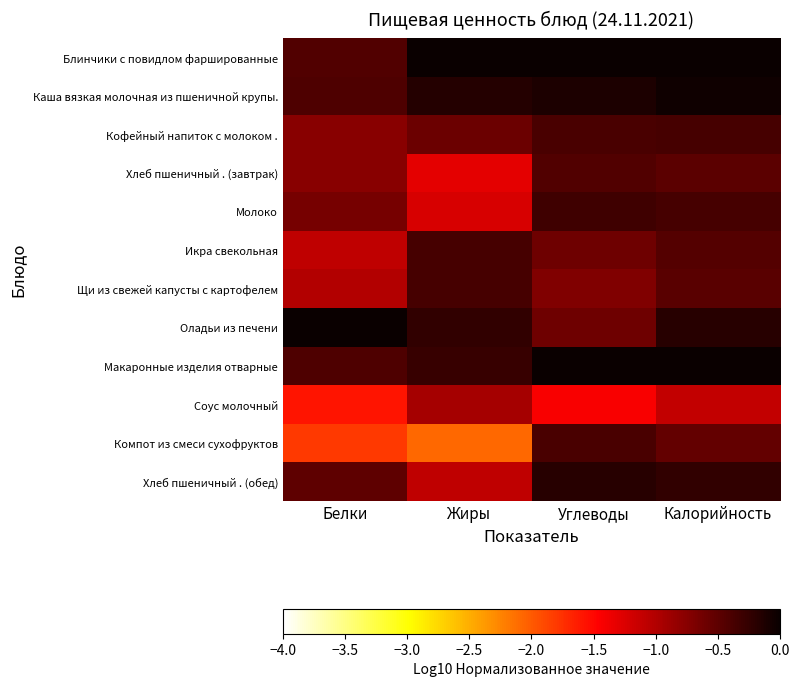

Reading left to right, extract all data points from this chart.

Блинчики с повидлом фаршированные: Белки=-0.4	Жиры=0.0	Углеводы=-0.0	Калорийность=0.0
Каша вязкая молочная из пшеничной крупы.: Белки=-0.4	Жиры=-0.2	Углеводы=-0.1	Калорийность=-0.0
Кофейный напиток с молоком .: Белки=-0.8	Жиры=-0.6	Углеводы=-0.4	Калорийность=-0.4
Хлеб пшеничный . (завтрак): Белки=-0.8	Жиры=-1.3	Углеводы=-0.4	Калорийность=-0.5
Молоко: Белки=-0.6	Жиры=-1.2	Углеводы=-0.3	Калорийность=-0.4
Икра свекольная: Белки=-1.1	Жиры=-0.4	Углеводы=-0.6	Калорийность=-0.4
Щи из свежей капусты с картофелем: Белки=-1.0	Жиры=-0.4	Углеводы=-0.7	Калорийность=-0.5
Оладьи из печени: Белки=0.0	Жиры=-0.2	Углеводы=-0.6	Калорийность=-0.2
Макаронные изделия отварные: Белки=-0.4	Жиры=-0.3	Углеводы=0.0	Калорийность=-0.0
Соус молочный: Белки=-1.6	Жиры=-0.9	Углеводы=-1.4	Калорийность=-1.1
Компот из смеси сухофруктов: Белки=-1.8	Жиры=-2.1	Углеводы=-0.4	Калорийность=-0.5
Хлеб пшеничный . (обед): Белки=-0.5	Жиры=-1.1	Углеводы=-0.2	Калорийность=-0.2